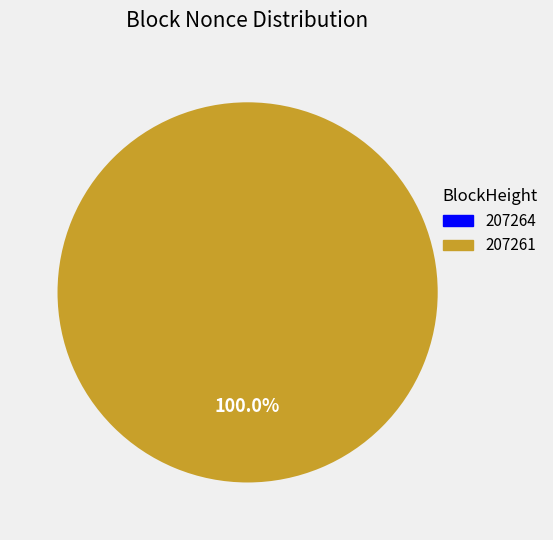

What is the change in value from 207264 to 207261?

+1045